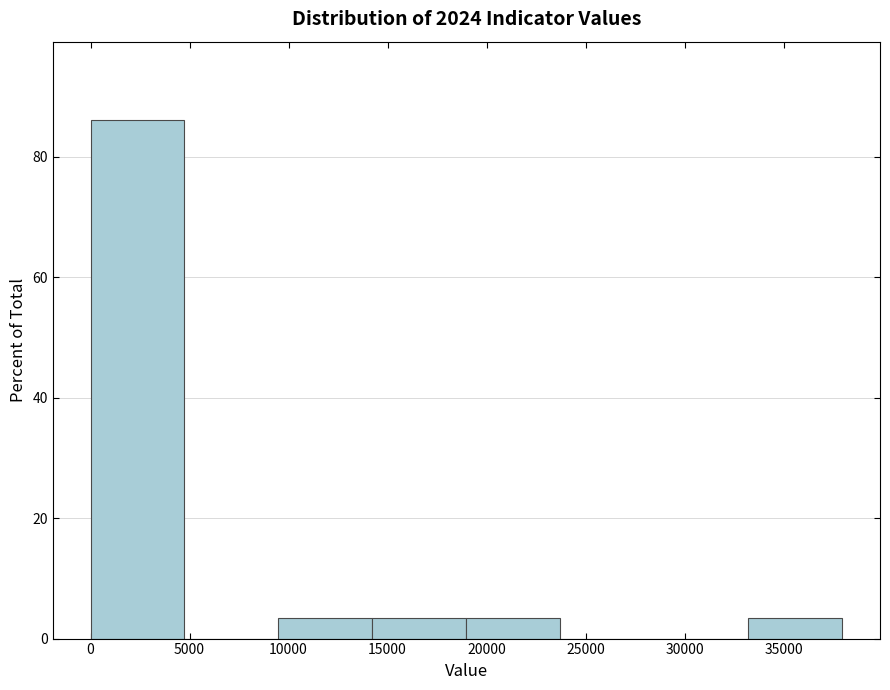

How tall is the bar that spans 9500 to 14000 on the x-axis? Neither the bar edges nor the heights are printed on the chart, so give them approximately, as read against the axes.

4